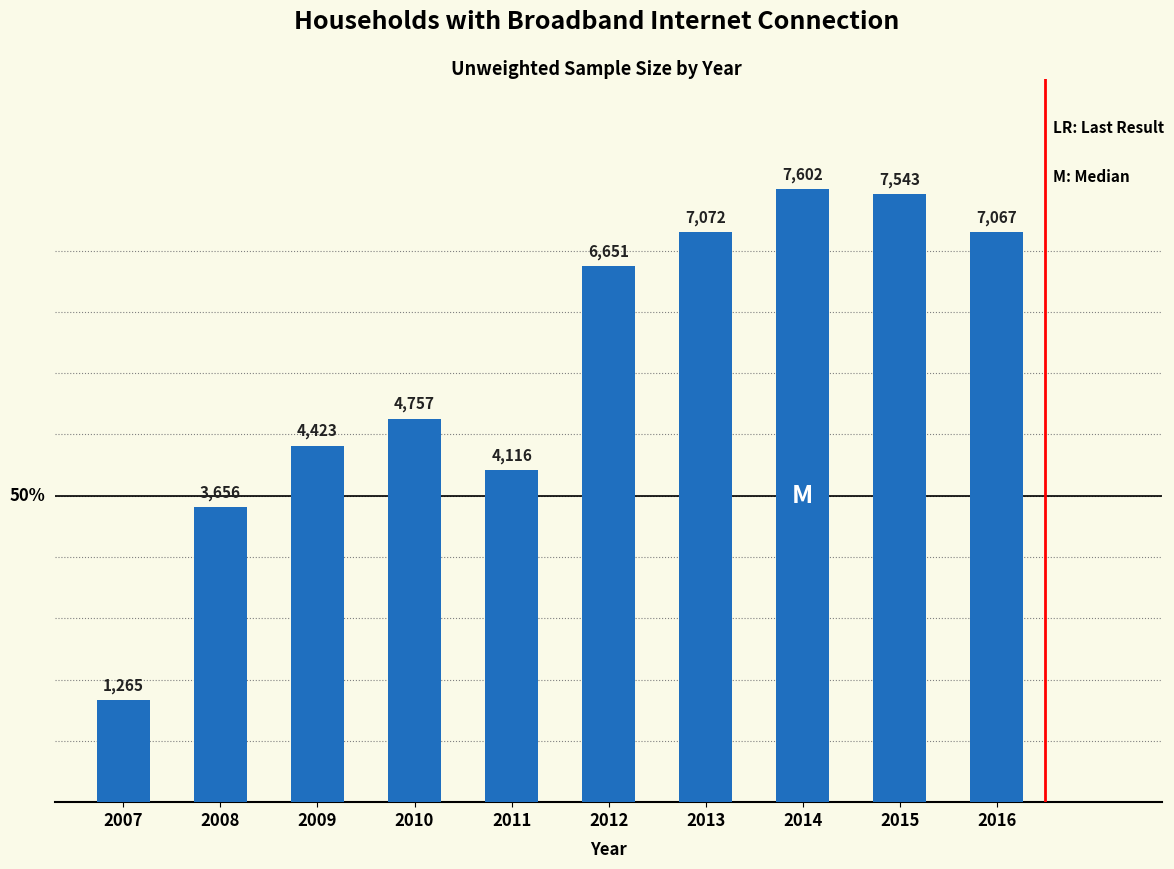

Is it true that the value at 2014 is 12010?

False